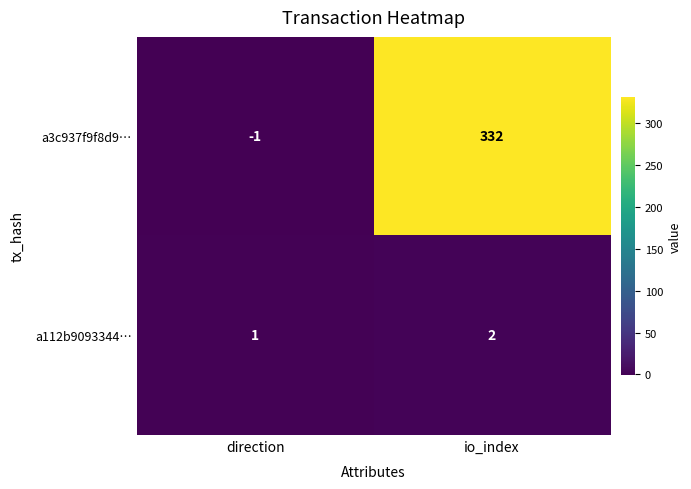

The a112b9093344… series shows 1 at direction. True or false?

True